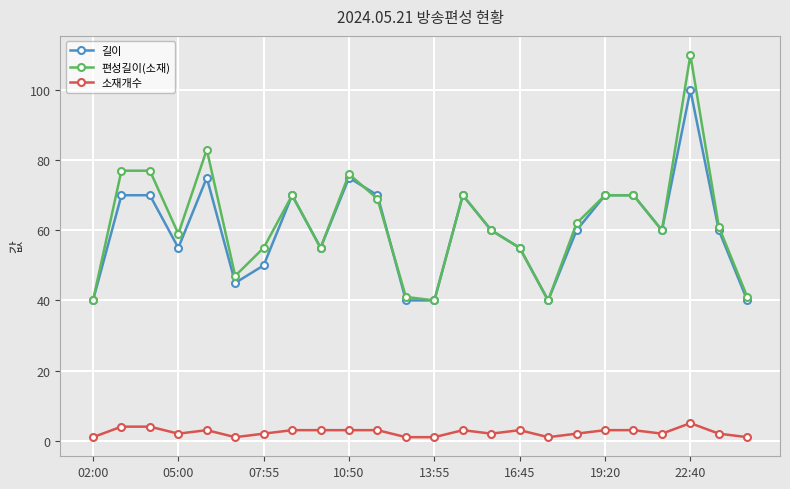

What are all the series names shown in the legend?

길이, 편성길이(소재), 소재개수